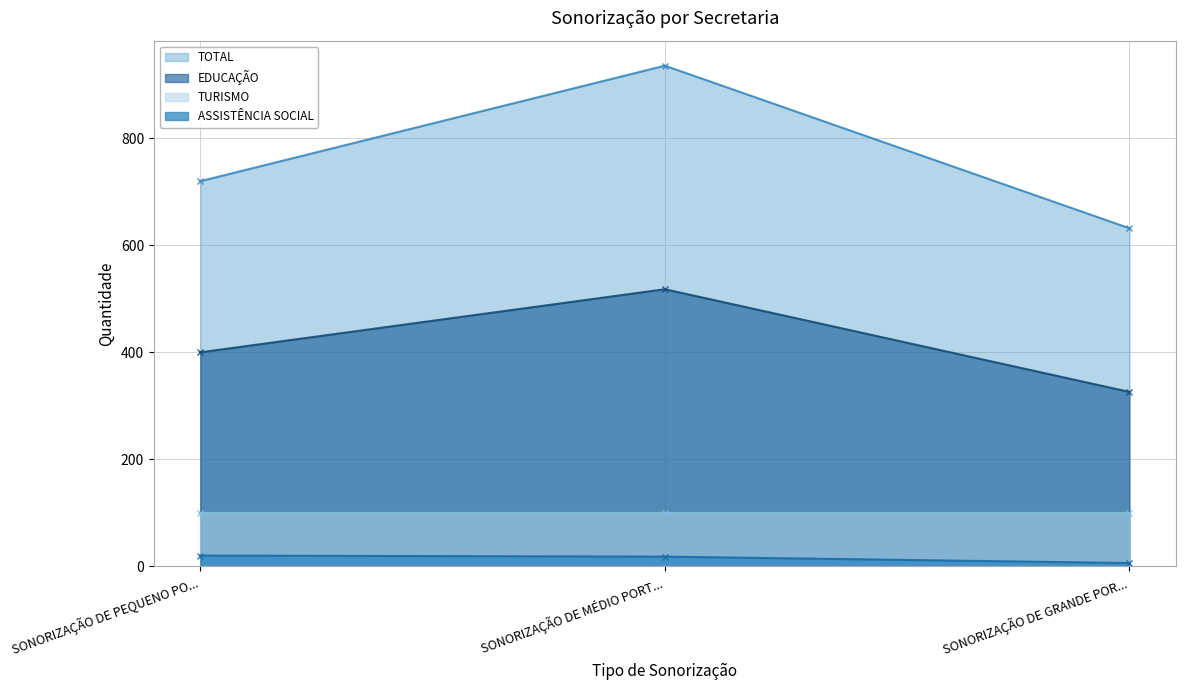

How many values in the TOTAL series exceed 720?

1